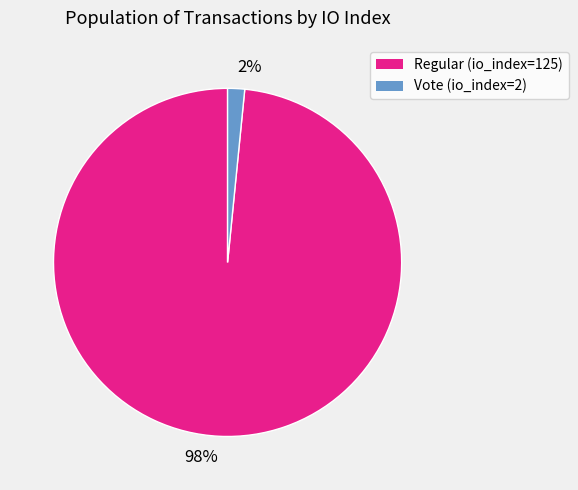

Which category accounts for the majority?

Regular (io_index=125)